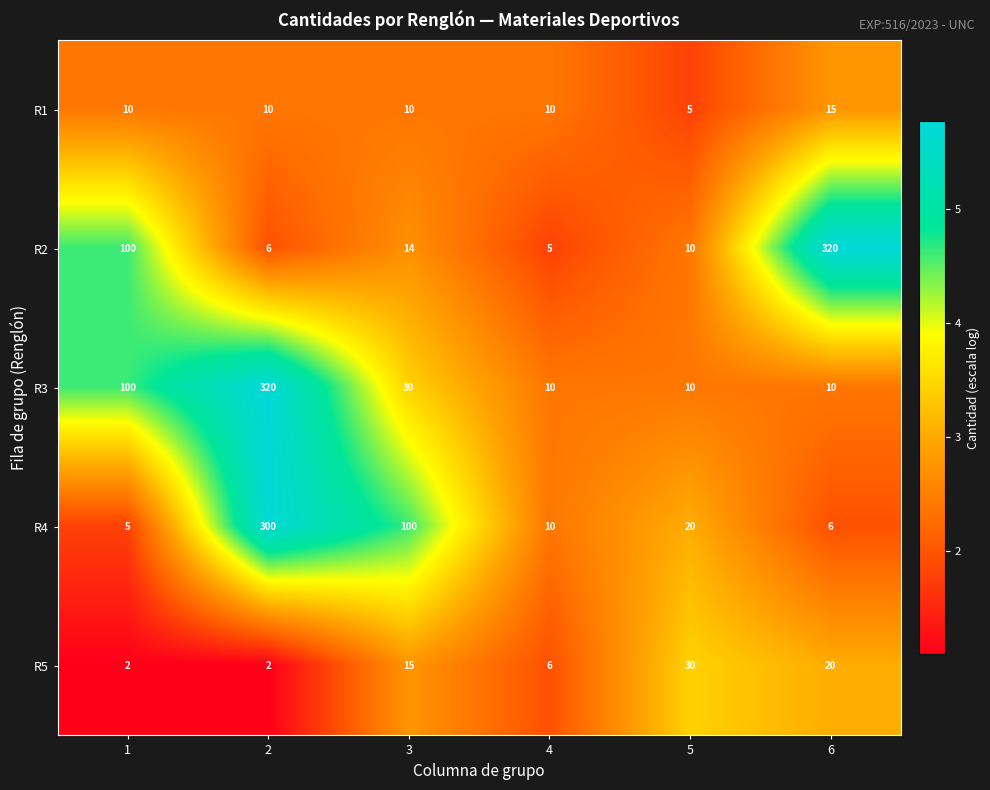

At how many categories does at least one series exceed 2?

6